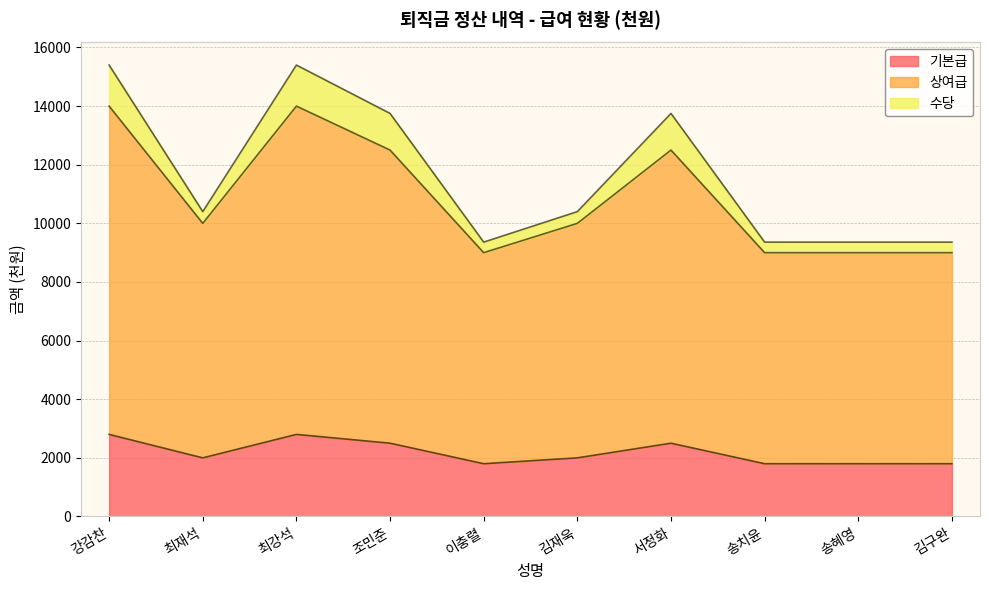

What is the total value across all series at 조민준?

13750